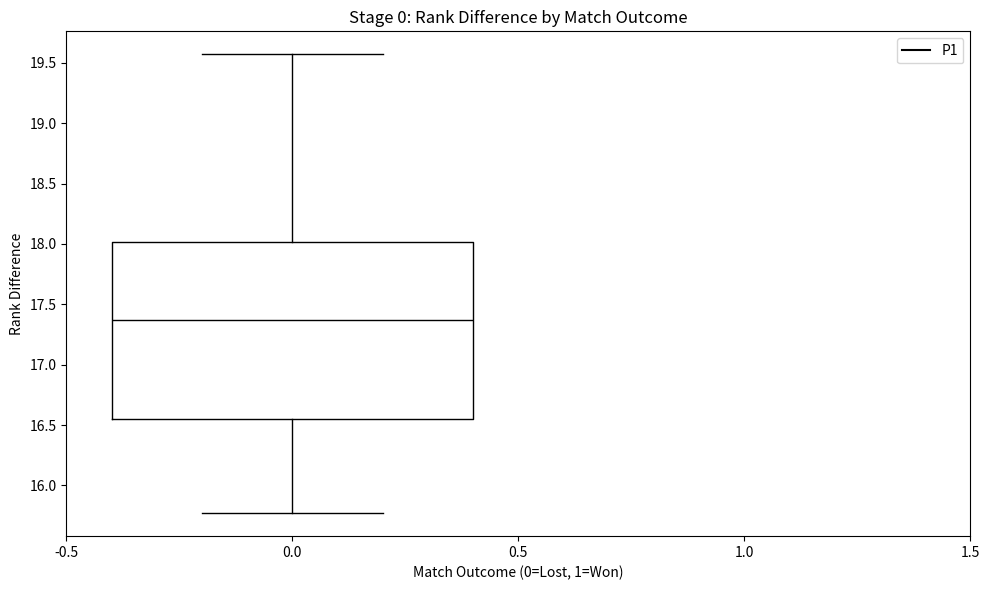

Transcribe this box plot: give where the median line is, the range the box spans, and where the two whiskers end, as read against the y-axis. The values are not printed on the chart, so give them approximately, as read against the axis.

median 17.35, box 16.55 to 18.00, whiskers 15.75 to 19.55